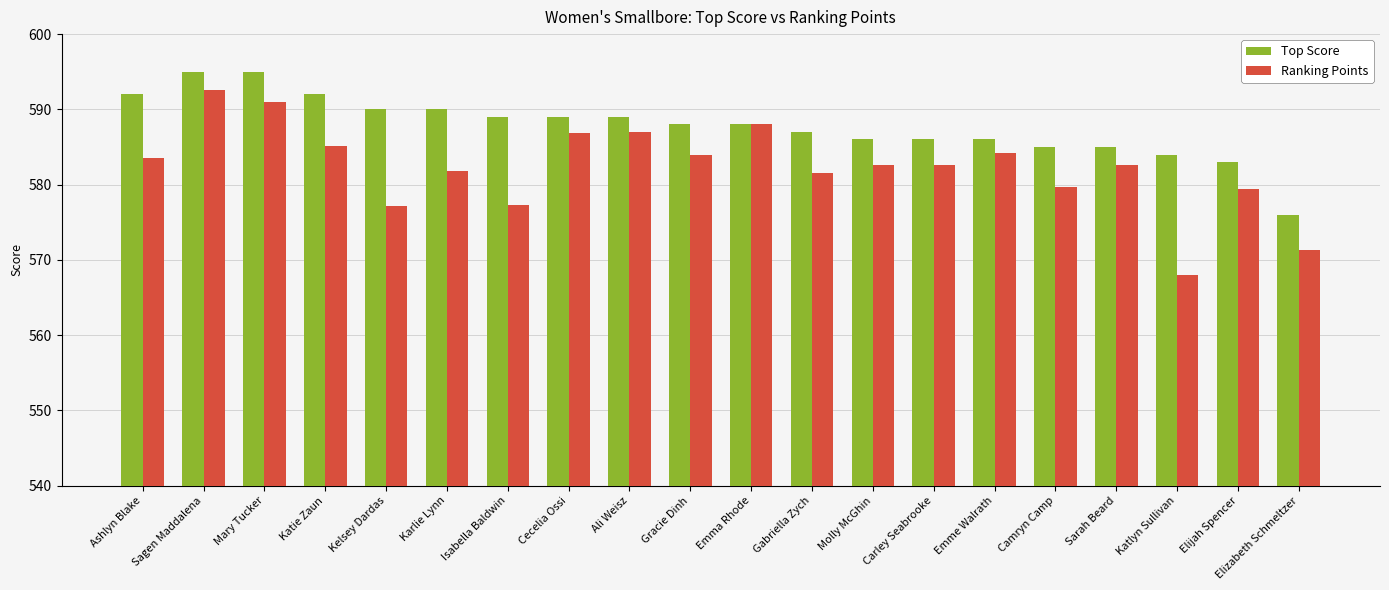

What is the label of the 11th bar from the left?

Emma Rhode